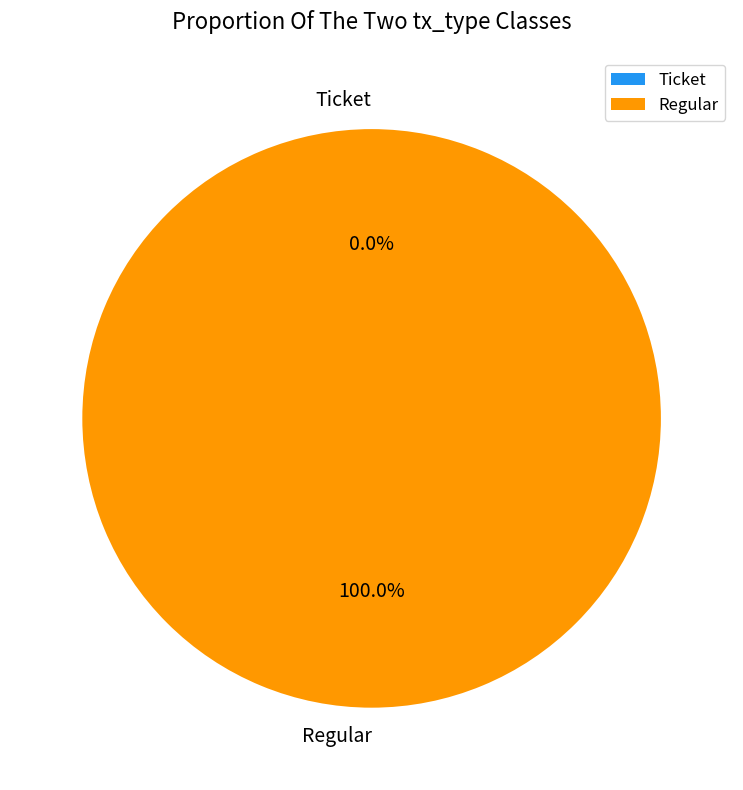

What percentage is the Regular slice, to the nearest percent?

100%